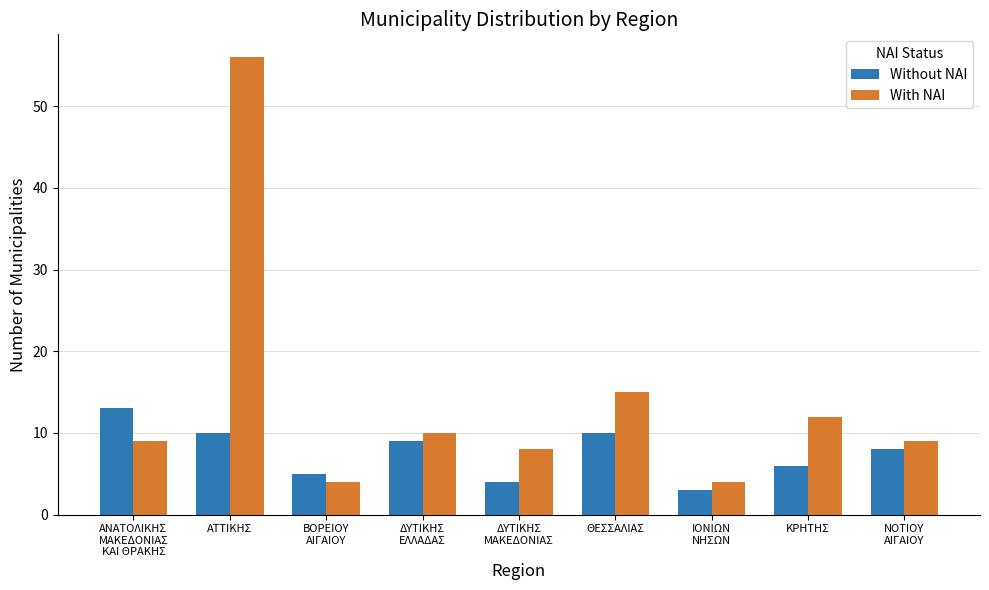

Between ΑΝΑΤΟΛΙΚΗΣ
ΜΑΚΕΔΟΝΙΑΣ
ΚΑΙ ΘΡΑΚΗΣ and ΘΕΣΣΑΛΙΑΣ, which series saw the biggest shift?

With ΝΑΙ